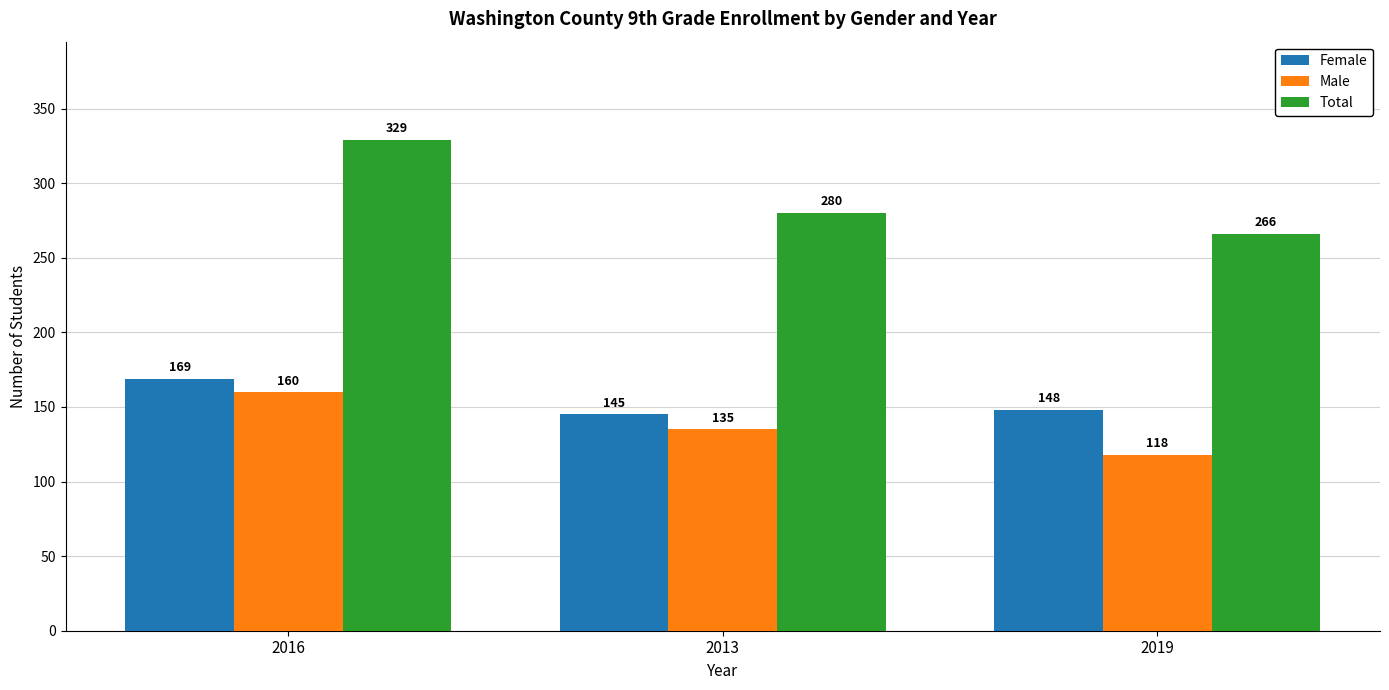

Count the number of data series in this chart.

3